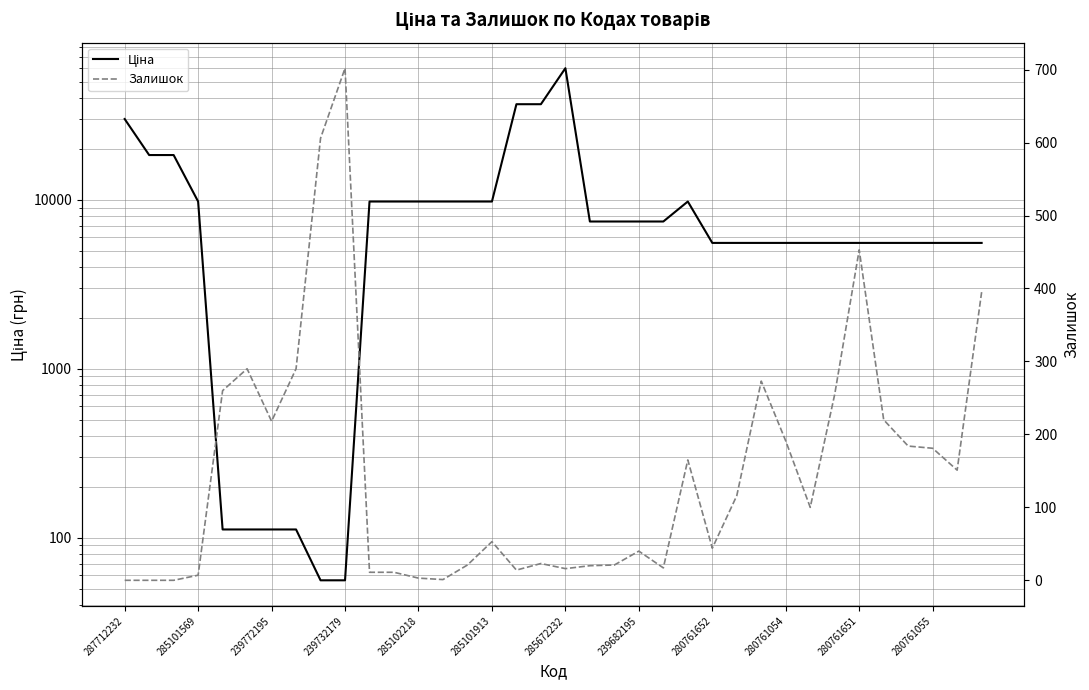

At 287712232, list the series in order from largest to smallest.

Ціна, Залишок